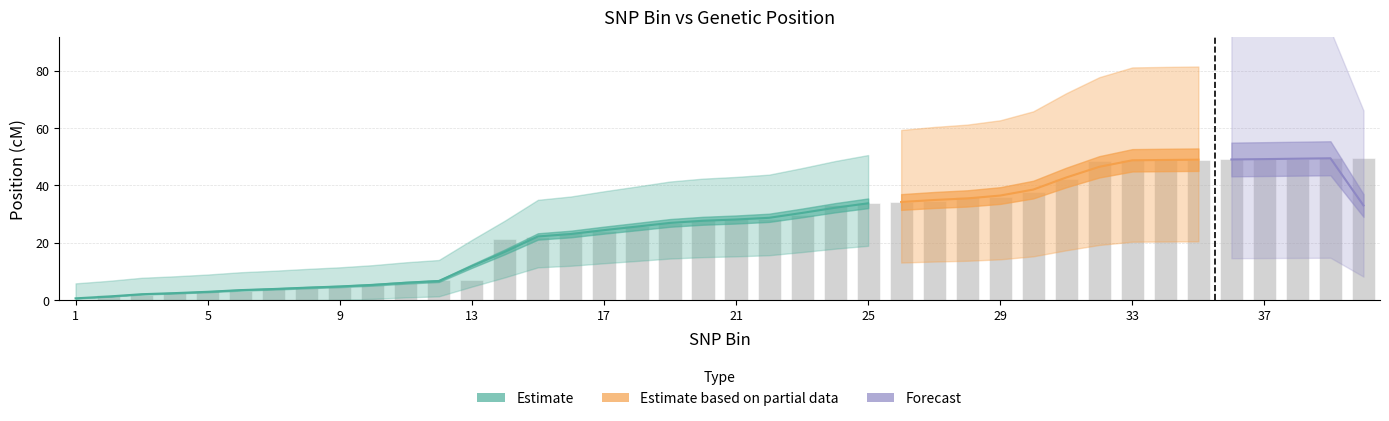

How many data points are above 28?

20